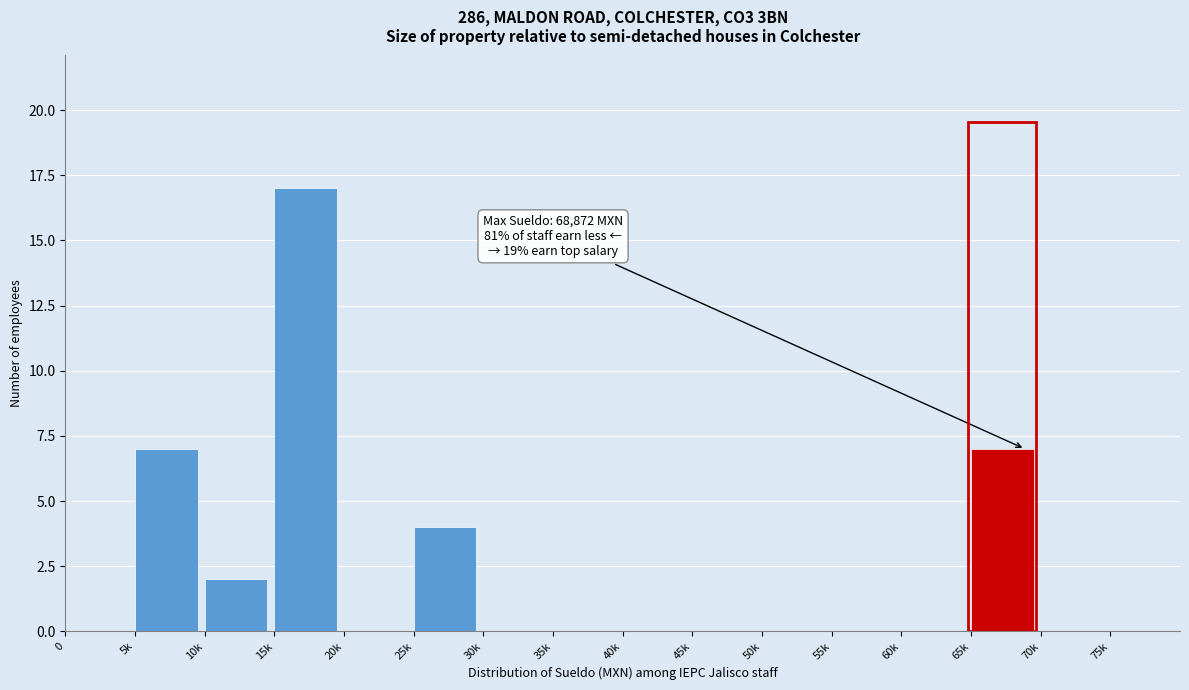

Reading right to left, transcribe all the data shown in this chart.

75k=0	70k=0	65k=7	60k=0	55k=0	50k=0	45k=0	40k=0	35k=0	30k=0	25k=4	20k=0	15k=17	10k=2	5k=7	0=0